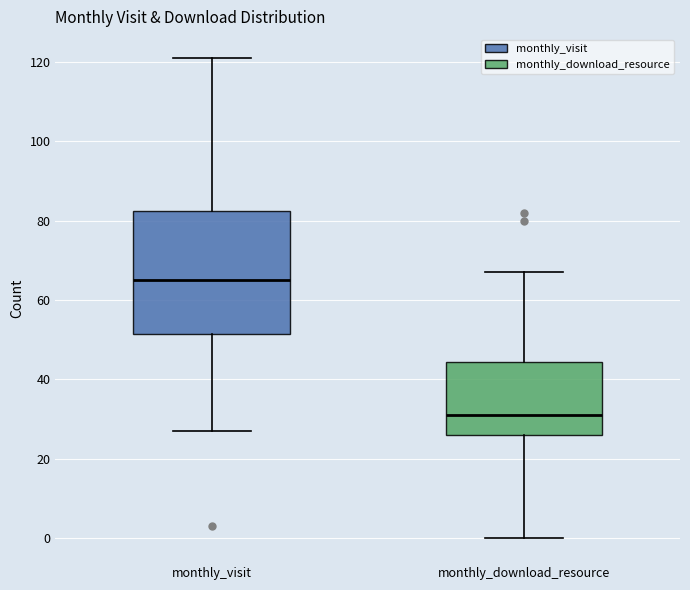

Reading left to right, read every box against the y-axis: the position of its median line, the range the box covers, and the ends of its whiskers. The values are not printed on the chart, so give them approximately, as read against the axis.

monthly_visit: median 66, box 52 to 82, whiskers 28 to 122
monthly_download_resource: median 32, box 26 to 44, whiskers 0 to 68